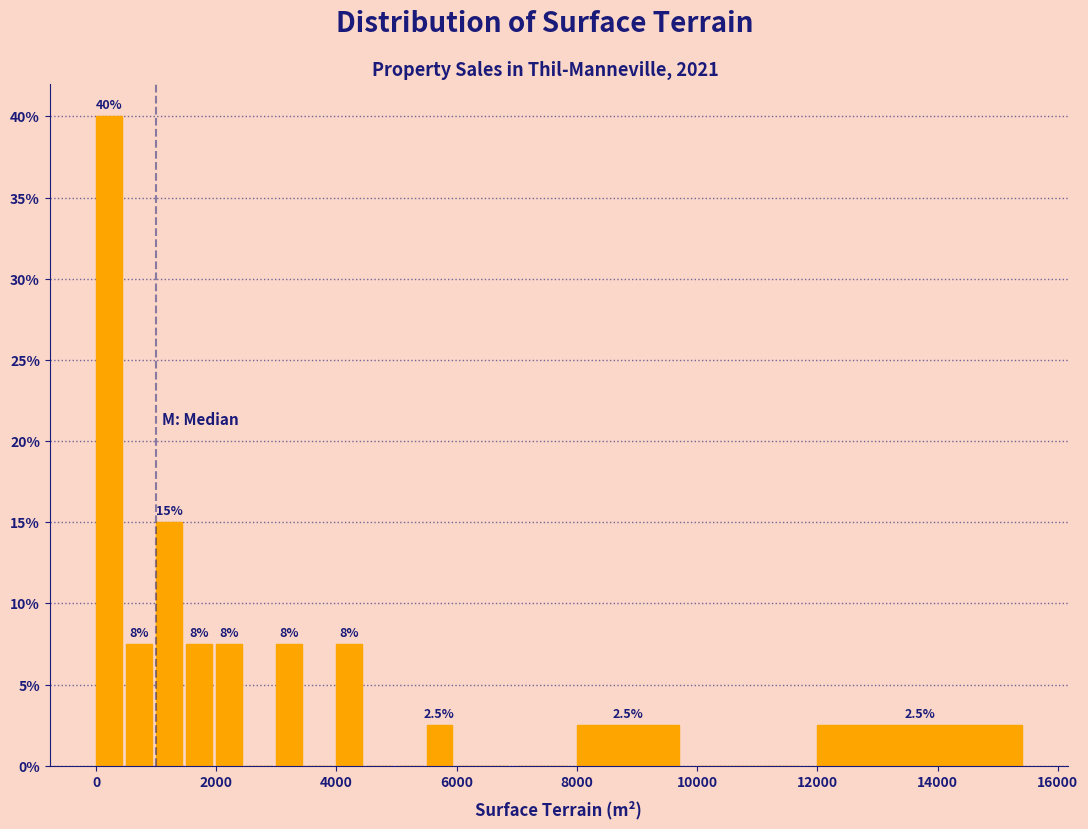

Around what value on the x-axis is the tallest bar? Give the approximate position of its centre, as read against the axis.

200